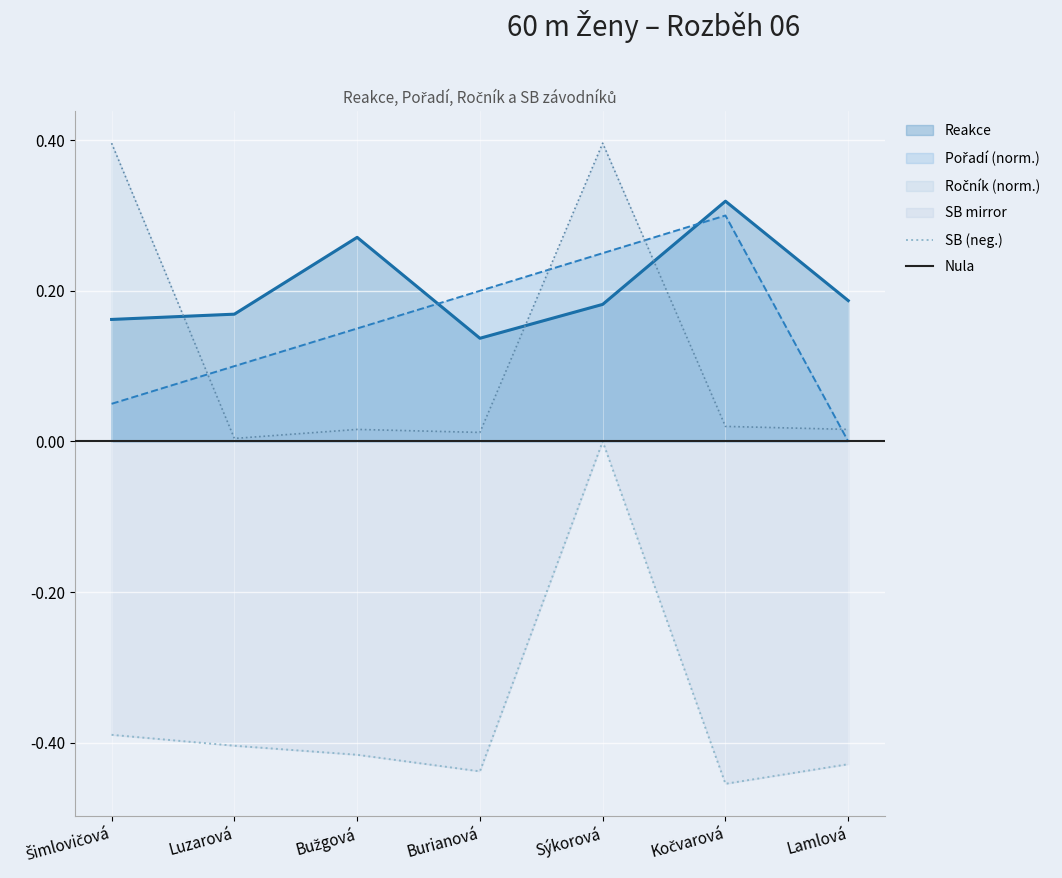

What is the spread (max minus min) of values at Burianová?

0.6